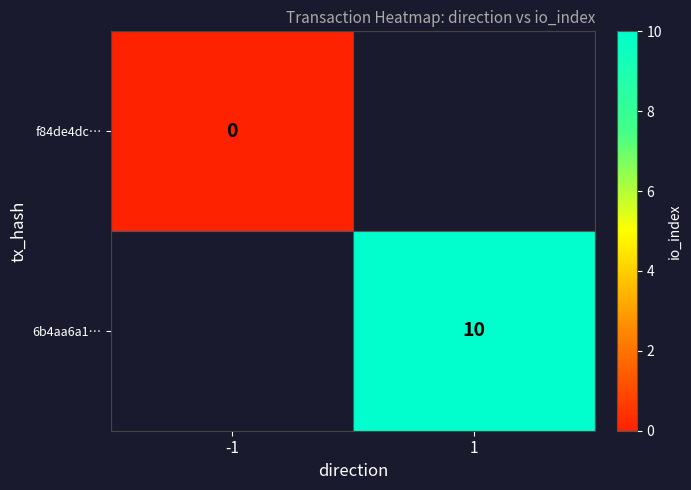

At which category does the chart reach its peak across all series?

1